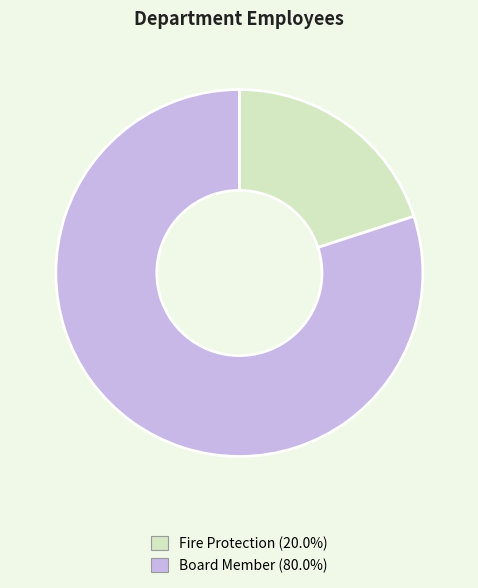

Is there any slice that represents more than half of the pie?

Yes